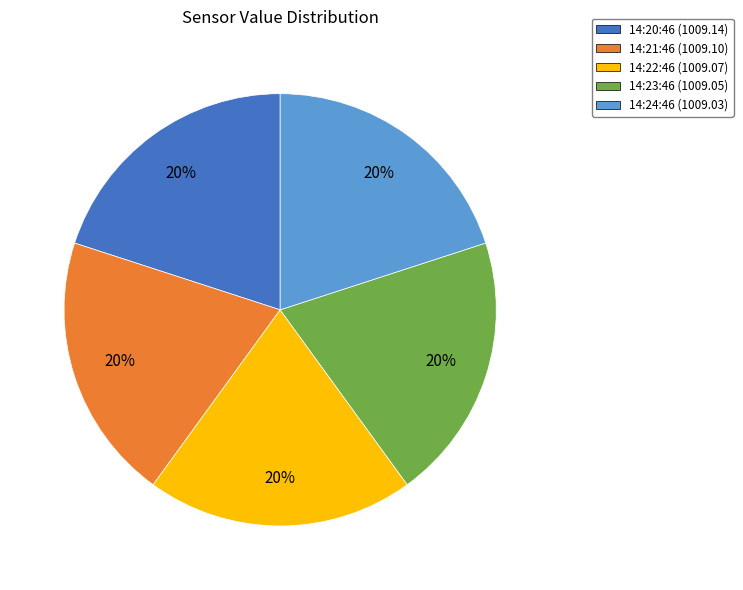

To the nearest percent, what percentage of the pie is 14:20:46 (1009.14)?

20%